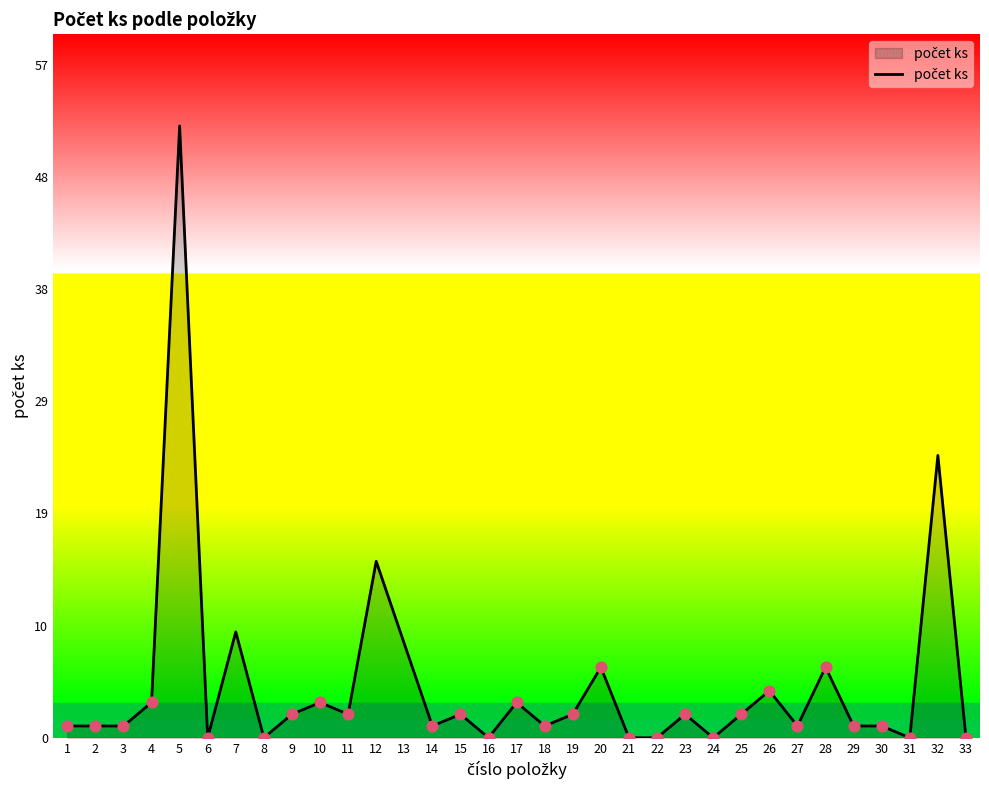

Which has a higher value, 17 or 33?

17